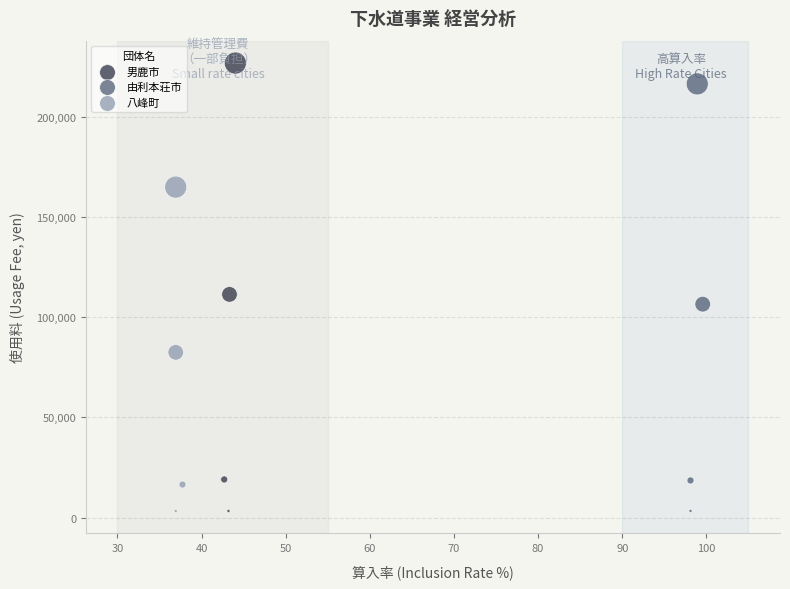

Which series has the largest Y range (max minus min)?

男鹿市